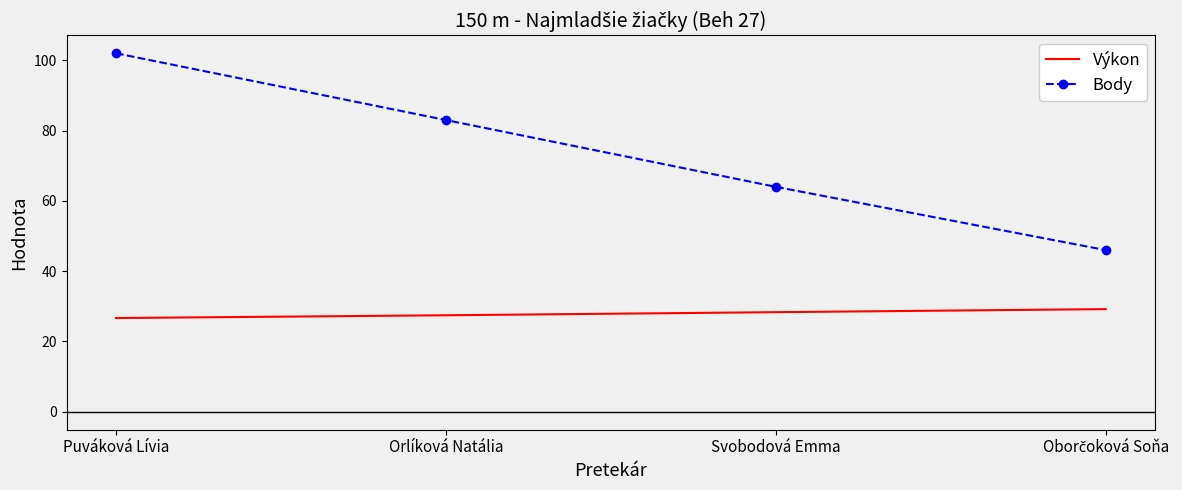

What position from the right is Orlíková Natália?

3